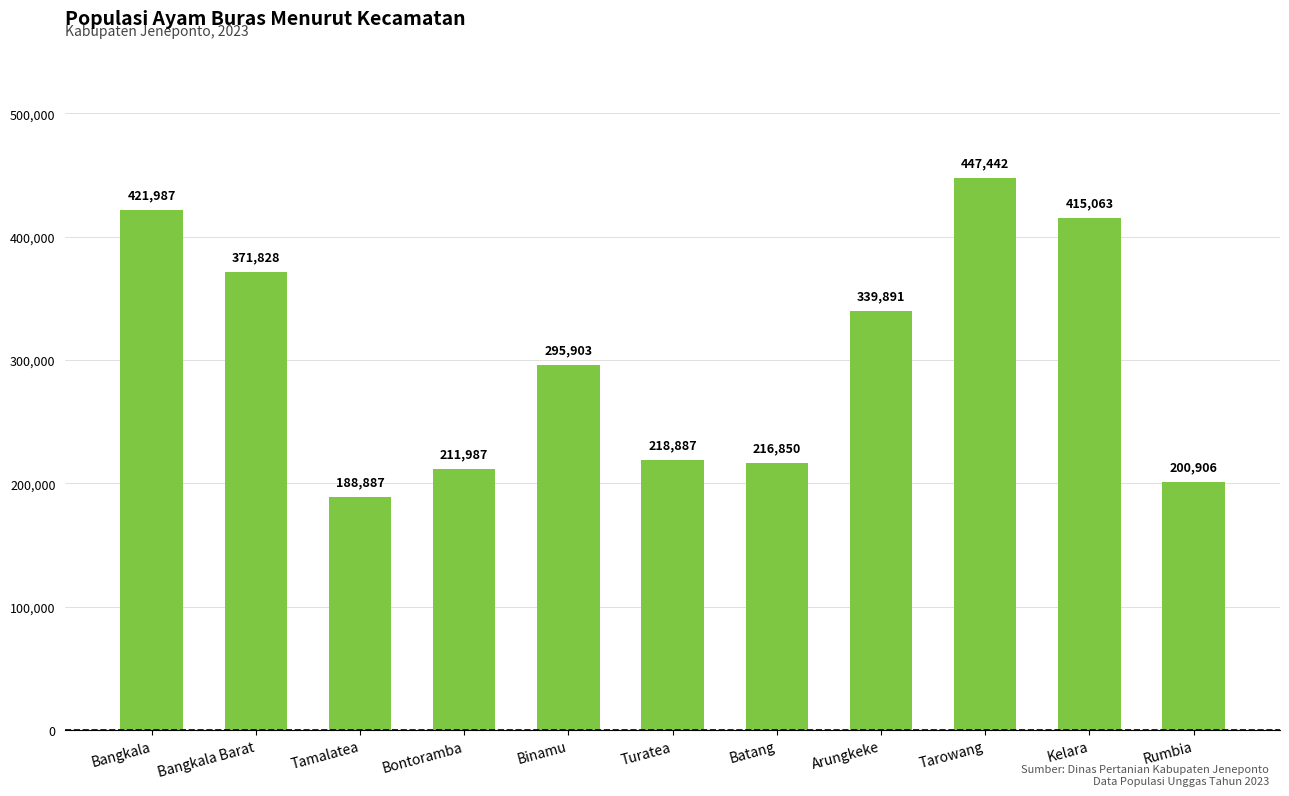

What is the difference between the values at Tarowang and Turatea?

228555